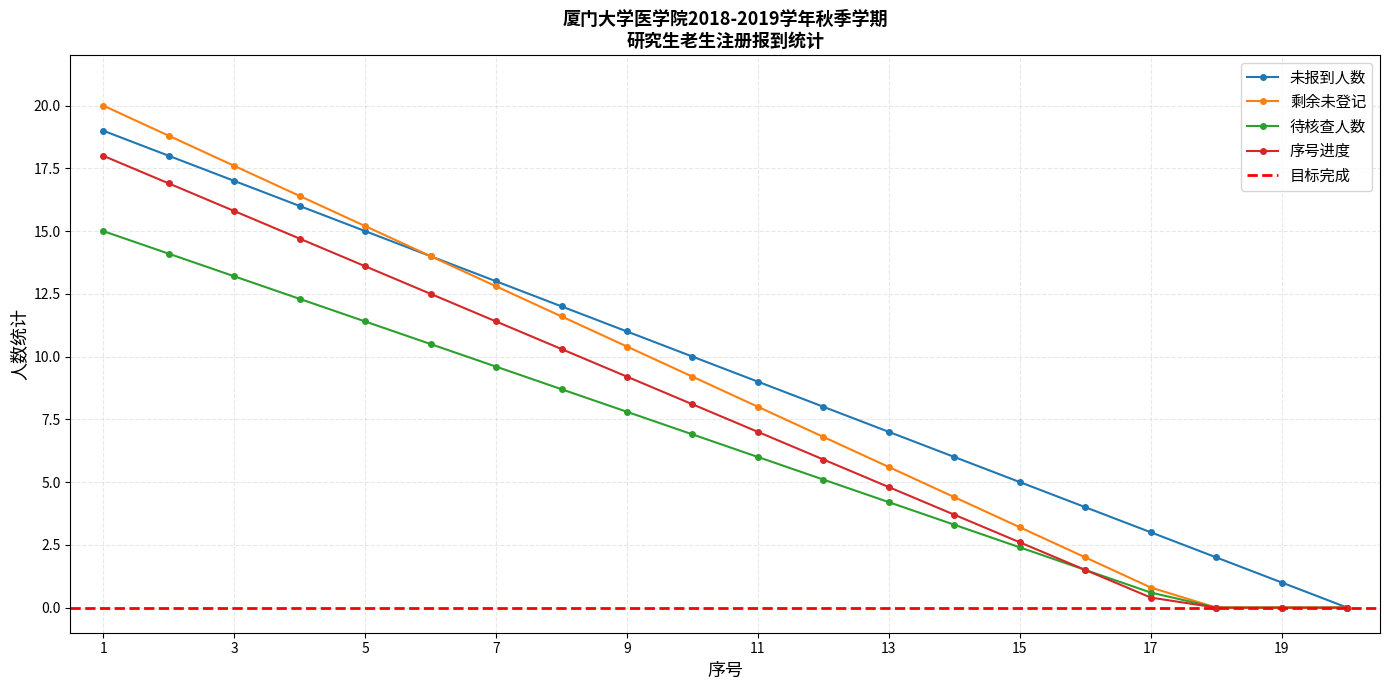

Is the value of 未报到人数 at 3 greater than the value of 待核查人数 at 1?

Yes